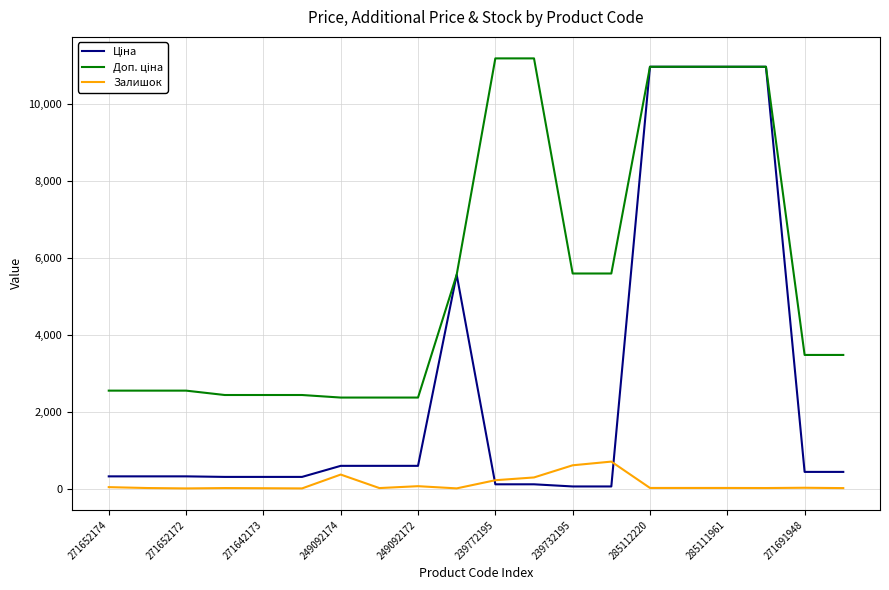

What is the maximum value for Залишок?

702.0